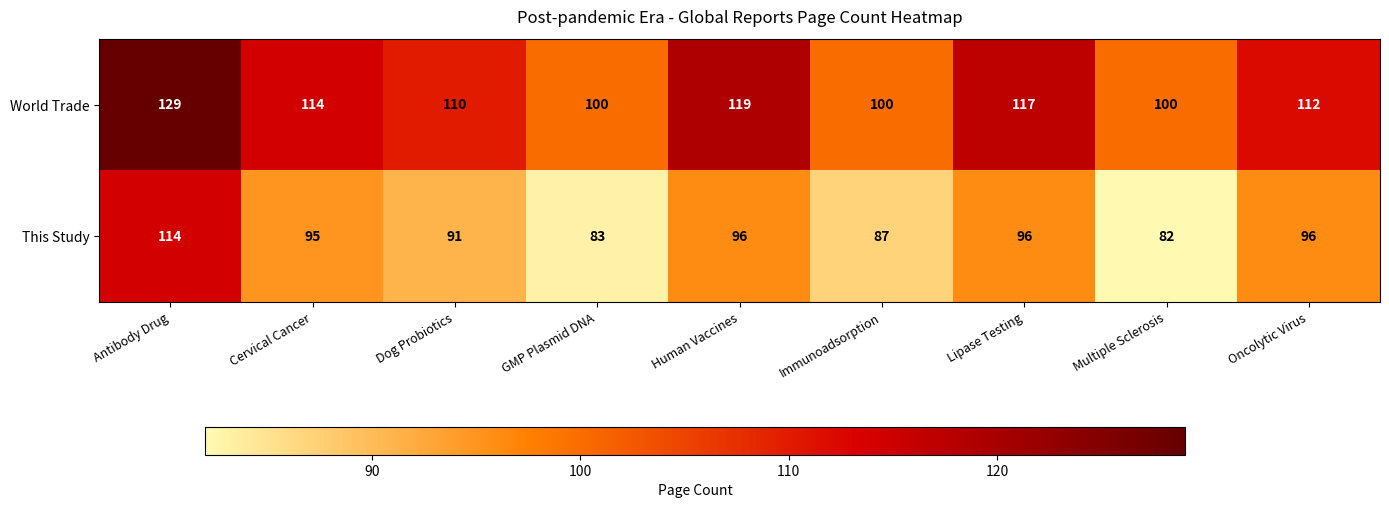

Between Immunoadsorption and Multiple Sclerosis, which series saw the biggest shift?

This Study